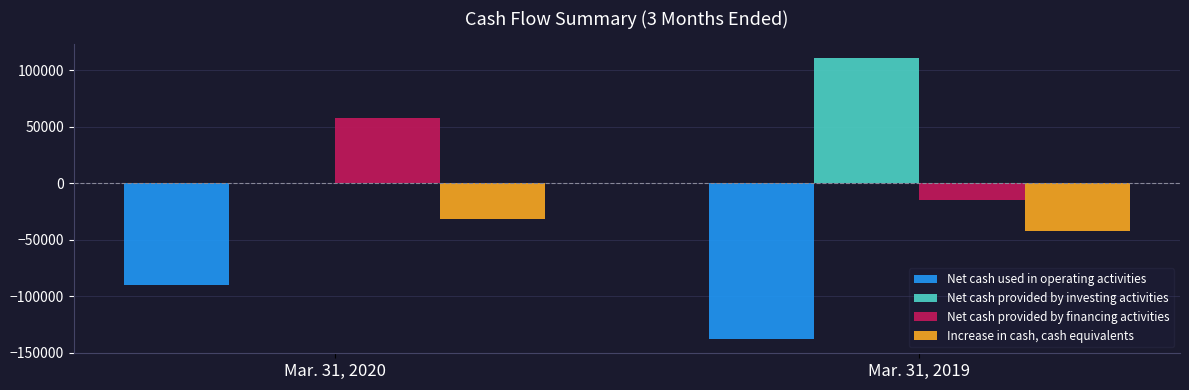

Reading left to right, transcribe all the data shown in this chart.

Net cash used in operating activities: -89589	-137929
Net cash provided by investing activities: 245	110473
Net cash provided by financing activities: 57348	-14447
Increase in cash, cash equivalents: -31996	-41903